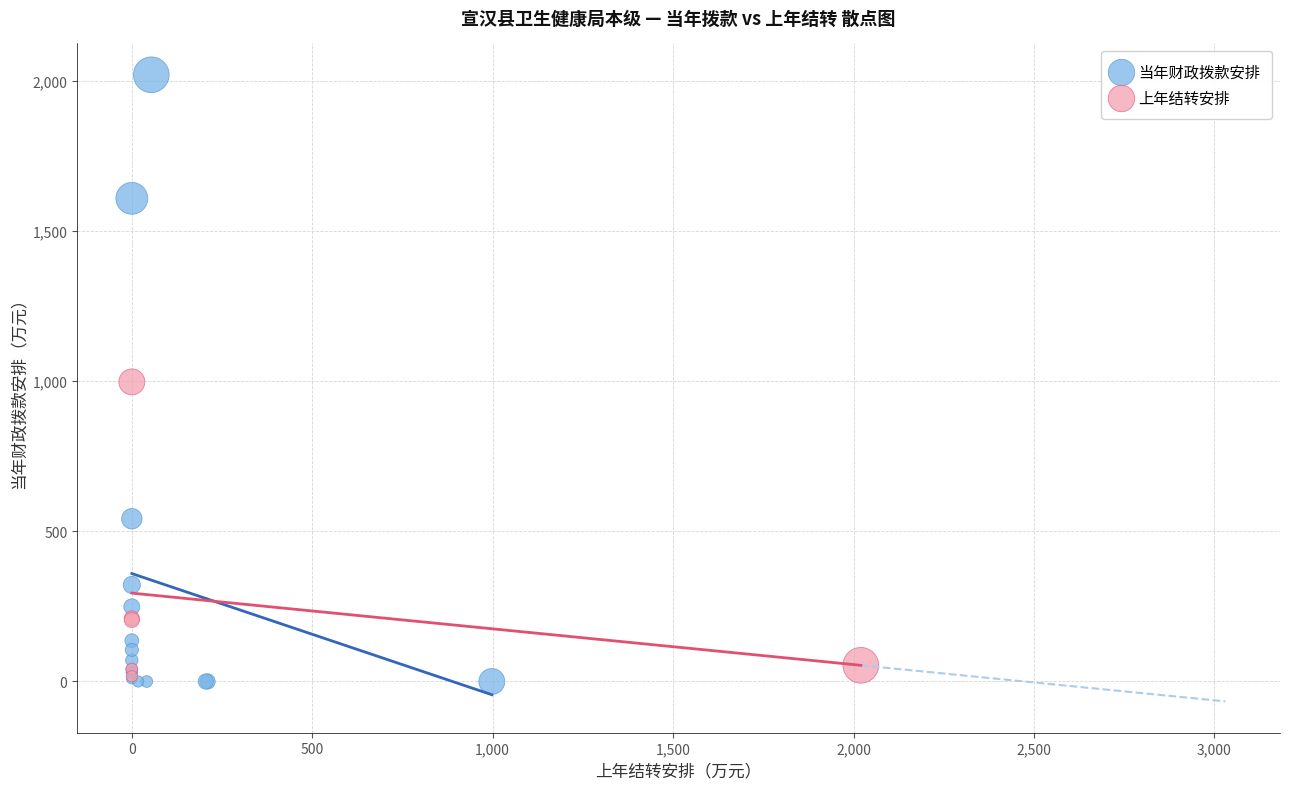

Which series has the widest spread of Y values?

当年财政拨款安排